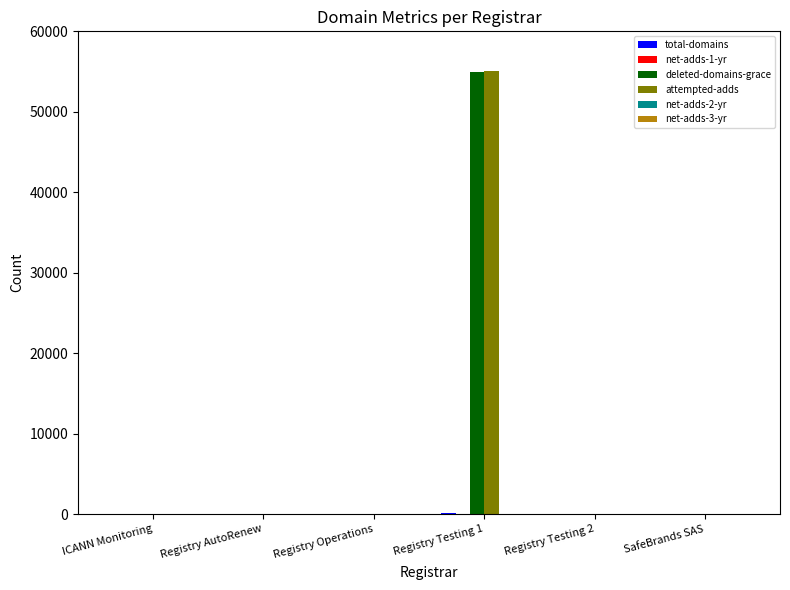

At which category is the sum across all series the highest?

Registry Testing 1